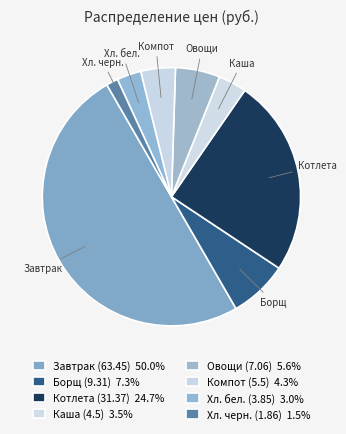

How many slices are in this pie chart?

8